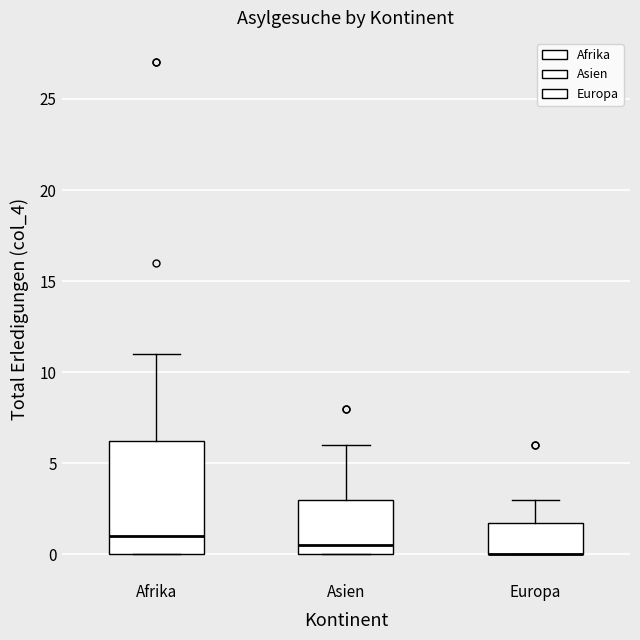

Reading left to right, transcribe this box plot: for each box, give where its median line is, the range the box spans, and where its two whiskers end, as read against the y-axis. The values are not printed on the chart, so give them approximately, as read against the axis.

Afrika: median 1.0, box 0.0 to 6.5, whiskers 0.0 to 11.0
Asien: median 0.5, box 0.0 to 3.0, whiskers 0.0 to 6.0
Europa: median 0.0 (drawn on the box's lower edge), box 0.0 to 2.0, whiskers 0.0 to 3.0